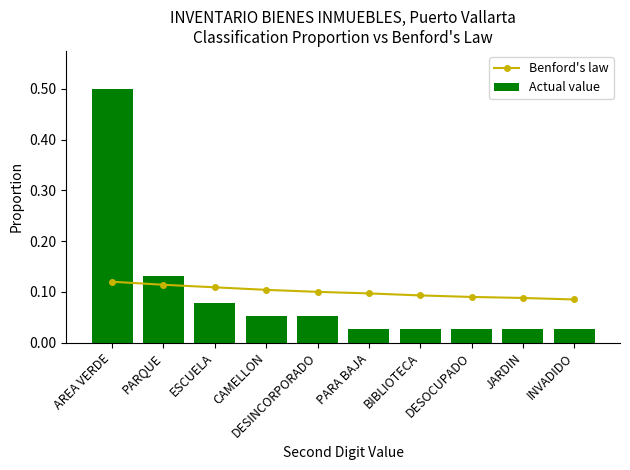

Reading left to right, list all the values displayed in this chart.

Benford's law: 0.1	0.1	0.1	0.1	0.1	0.1	0.1	0.1	0.1	0.1
Actual value: 0.5	0.1	0.1	0.1	0.1	0.0	0.0	0.0	0.0	0.0